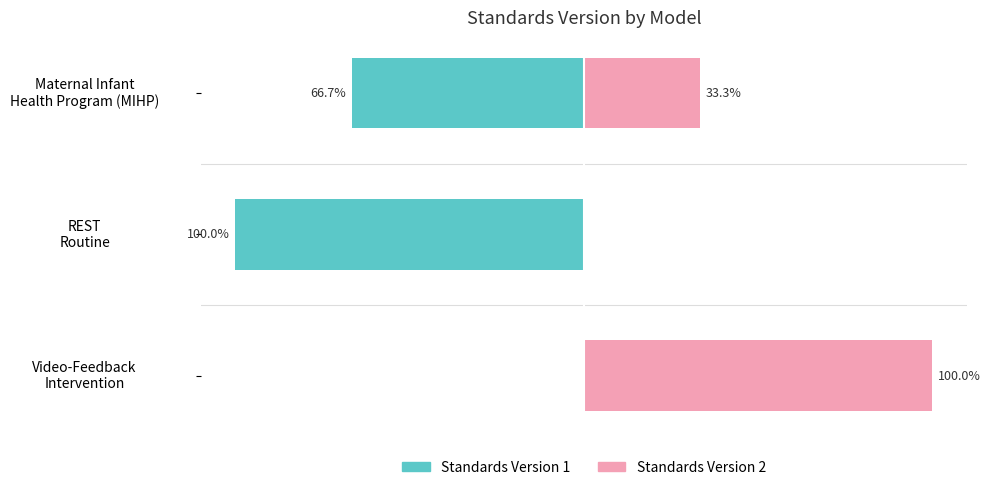

Count the number of data series in this chart.

2